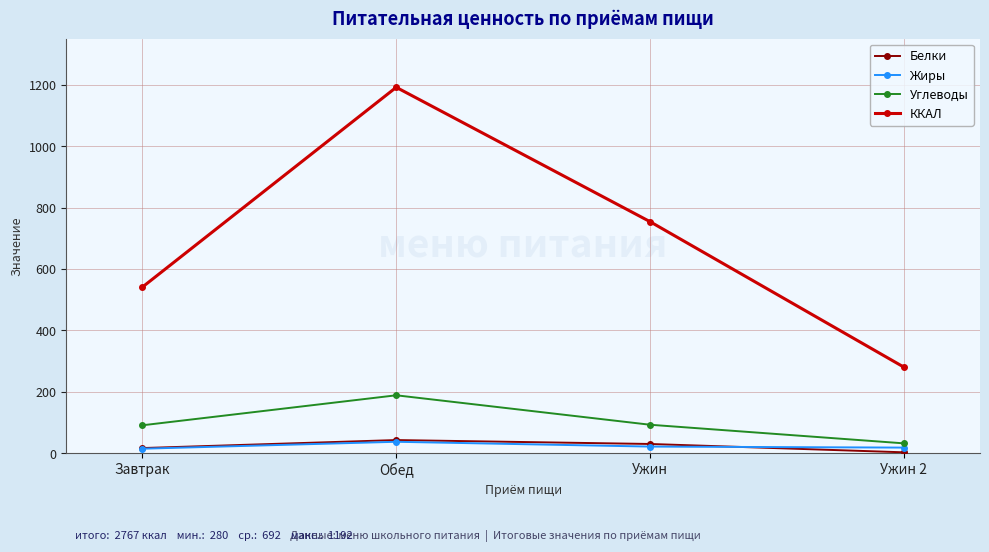

Which series has the widest spread of values?

ККАЛ